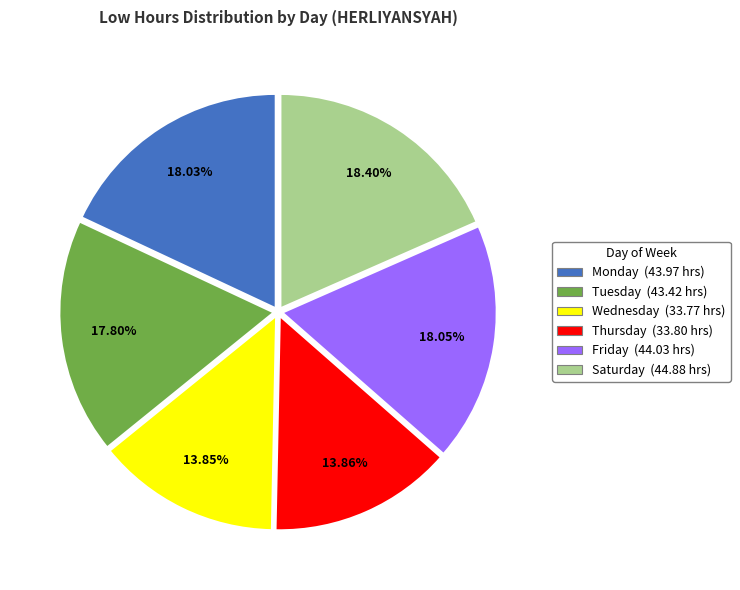

Is there a majority slice in this chart?

No